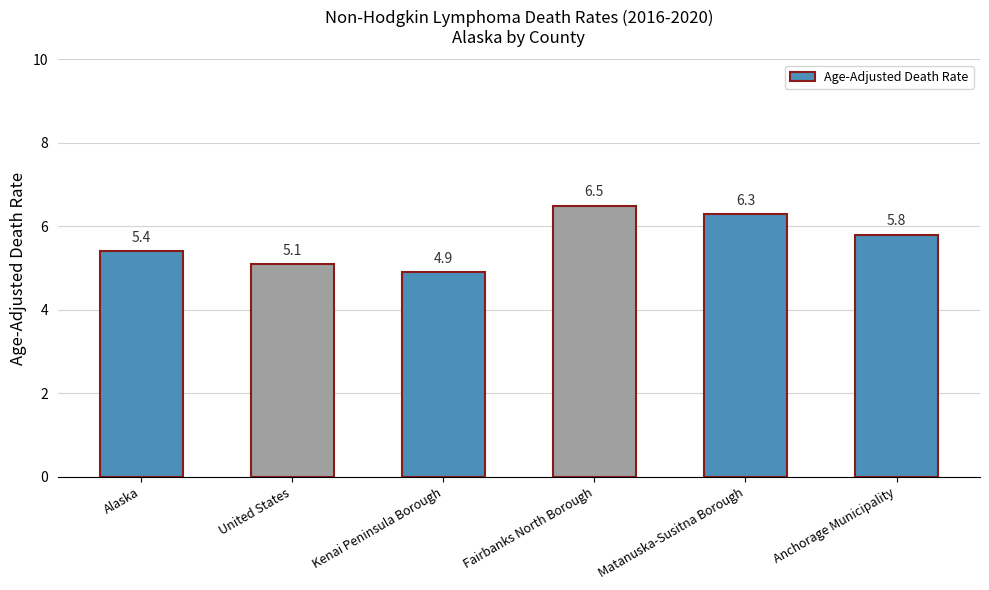

What is the value of the 4th bar from the left?

6.5